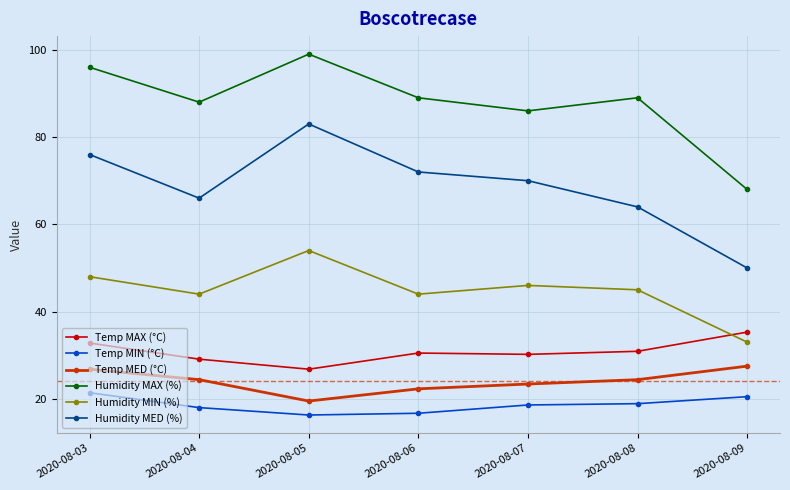

What is the sum of the Temp MED (°C) values at 2020-08-08 and 2020-08-09?

51.9